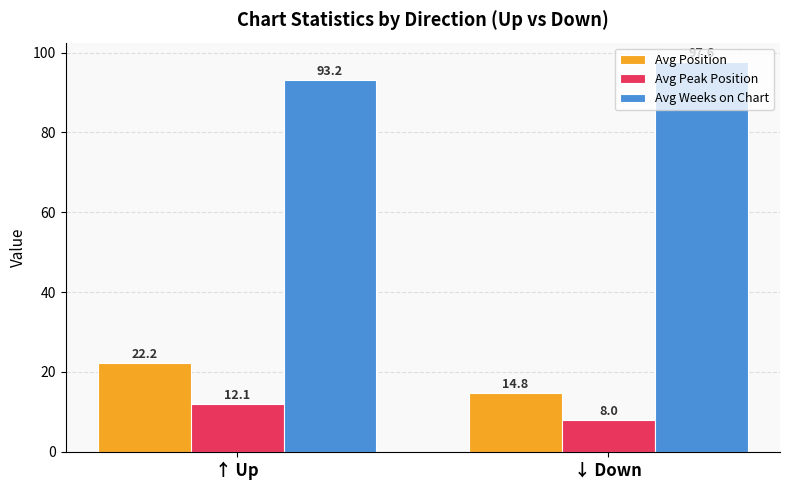

Reading left to right, list all the values displayed in this chart.

Avg Position: ↑ Up=22.2	↓ Down=14.8
Avg Peak Position: ↑ Up=12.1	↓ Down=8.0
Avg Weeks on Chart: ↑ Up=93.2	↓ Down=97.6